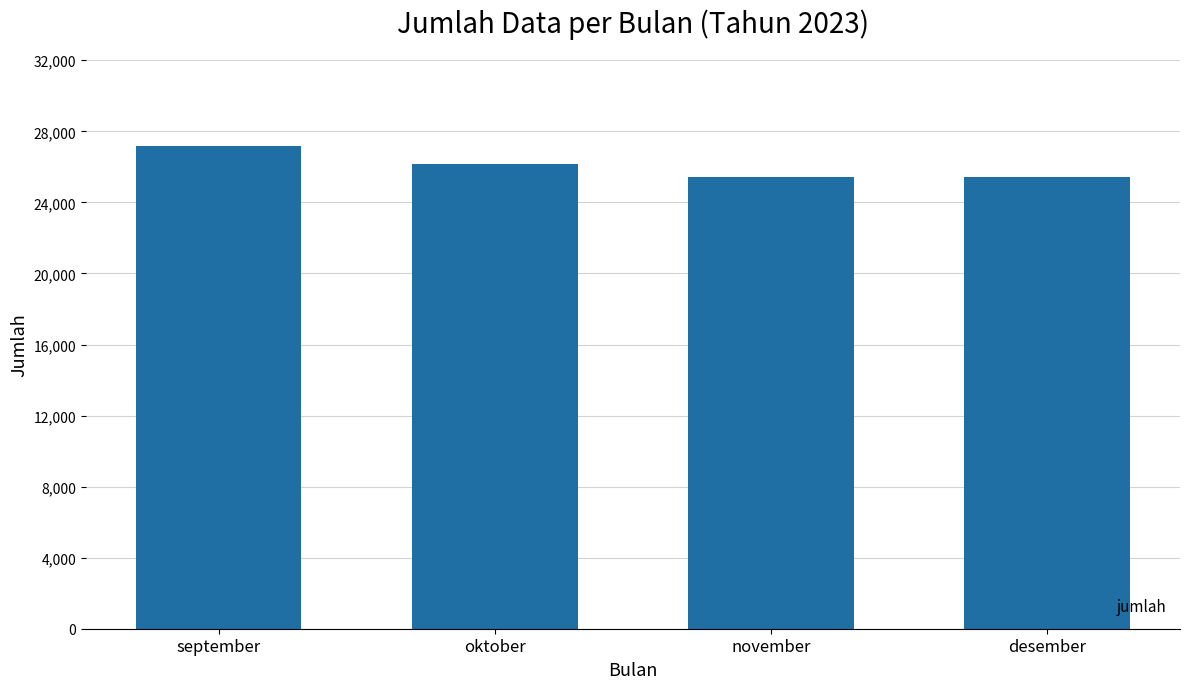

What is the label of the 2nd bar from the left?

oktober